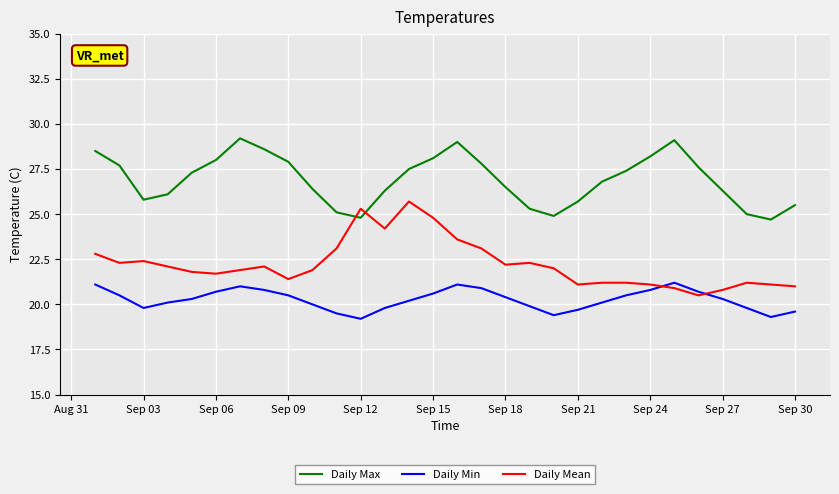

What is the minimum value for Daily Mean?

20.5